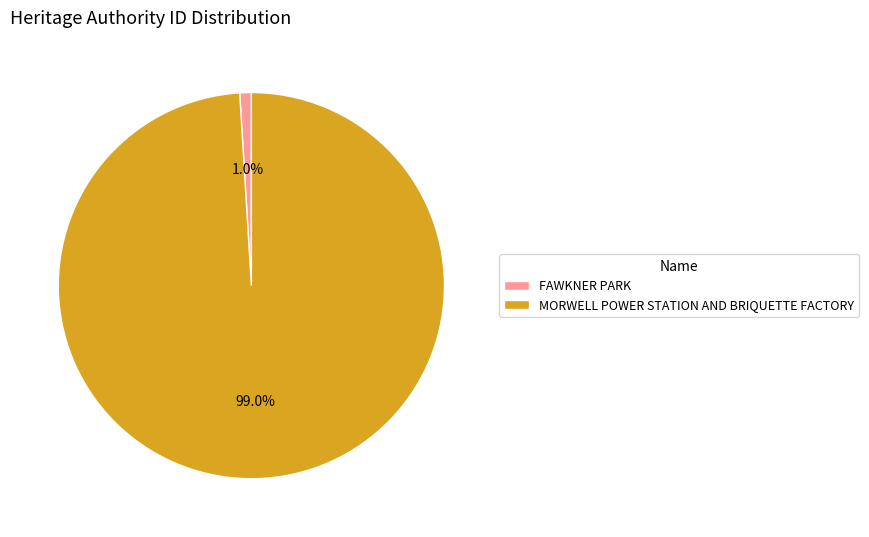

What portion of the pie excludes FAWKNER PARK?

99.0%